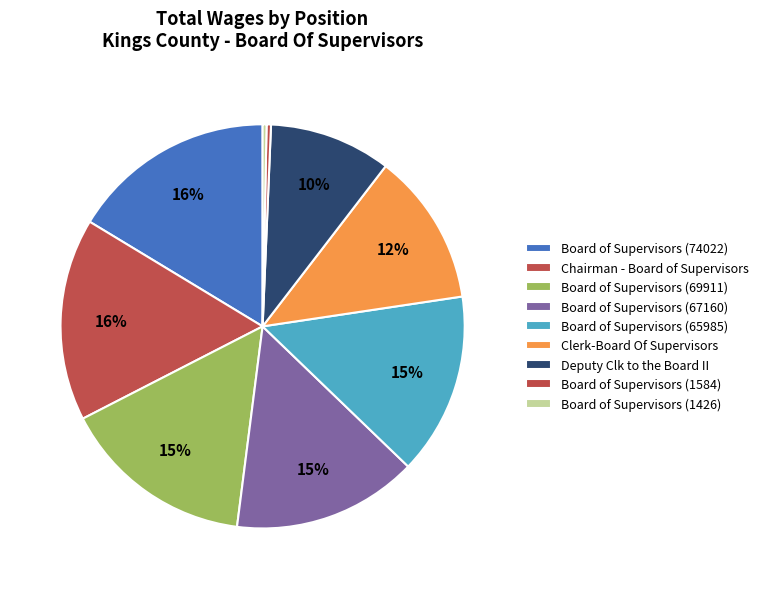

Is it true that Board of Supervisors (74022) is 16% of the pie?

True